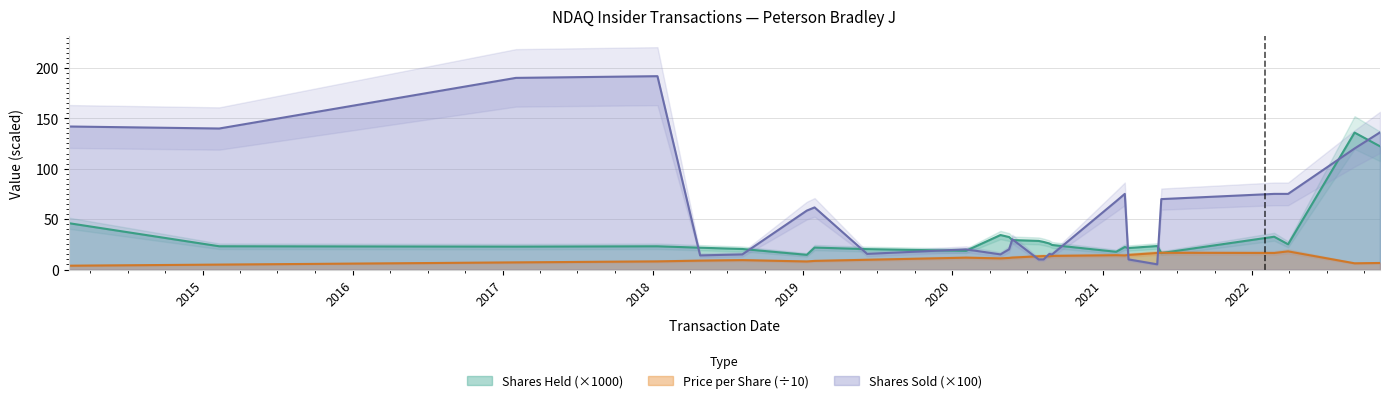

How many interior local valleys does the transactionShares series have?

6